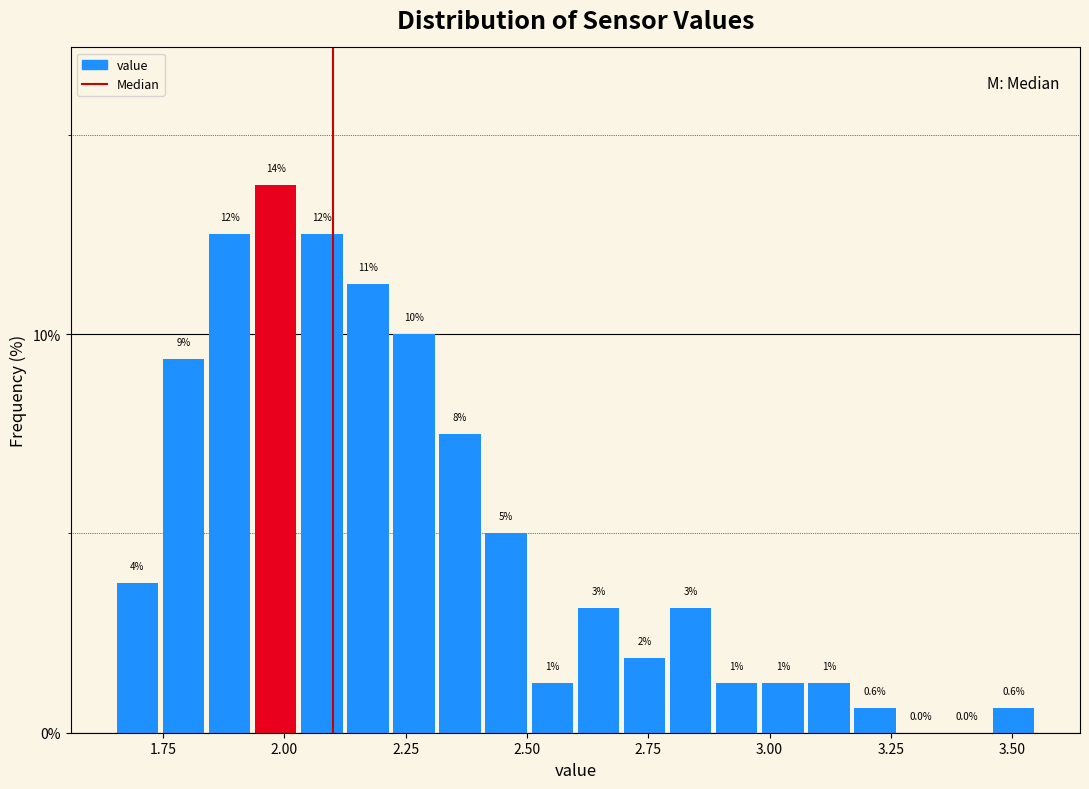

Around what value on the x-axis is the tallest bar? Give the approximate position of its centre, as read against the axis.

2.00